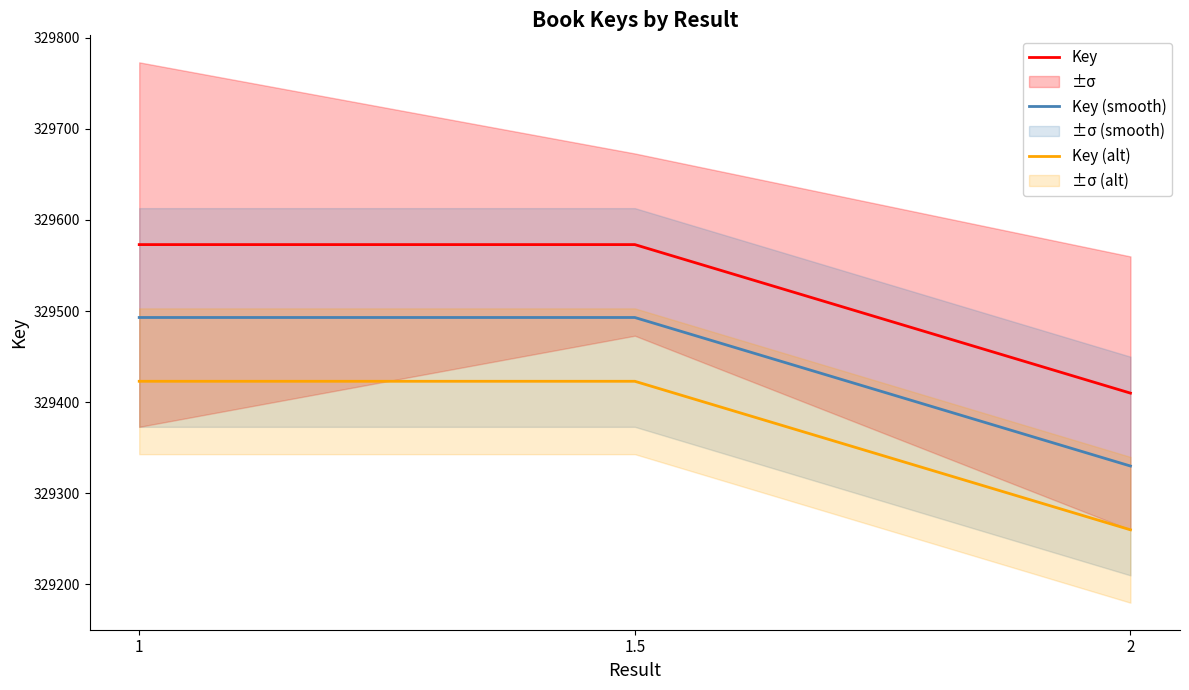

Rank the series by their average value, from highest to lowest.

Key, Key (smooth), Key (alt)